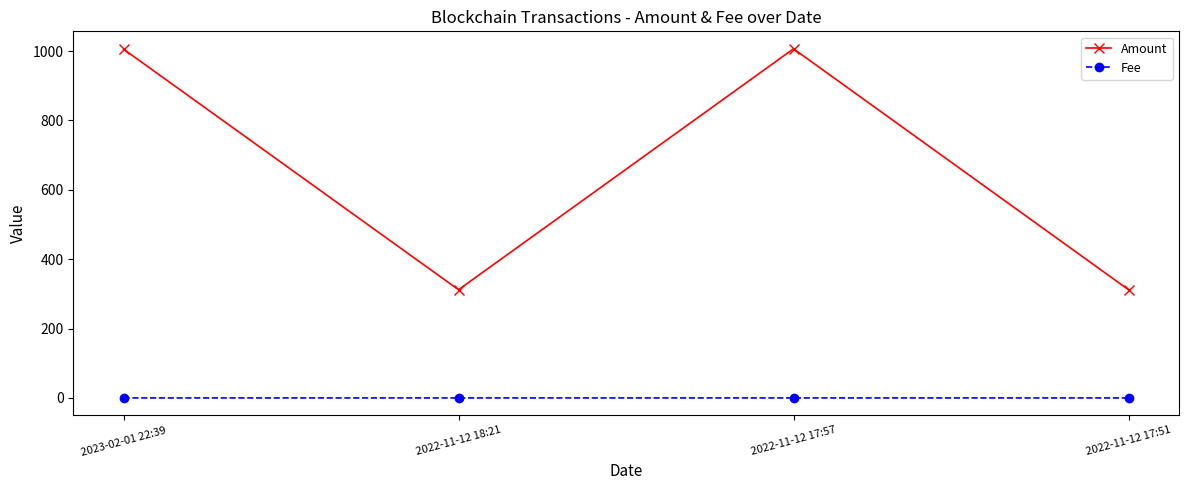

Which series has the widest spread of values?

Amount